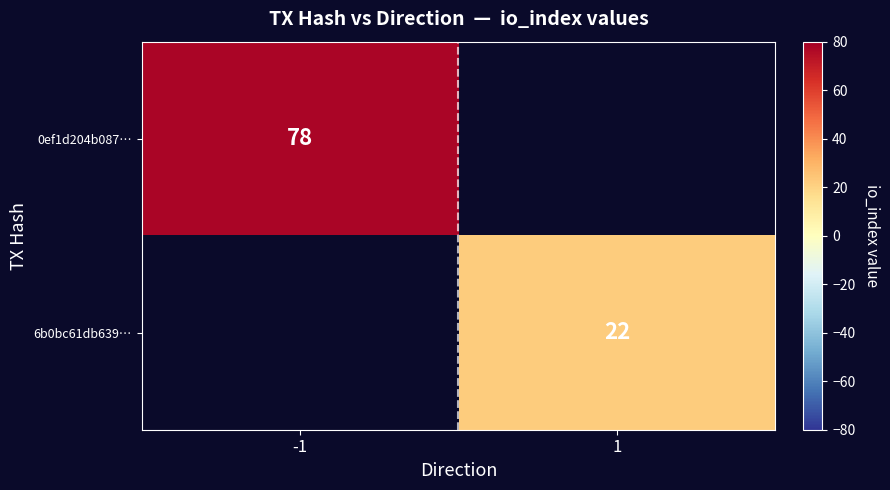

Count the number of data series in this chart.

2